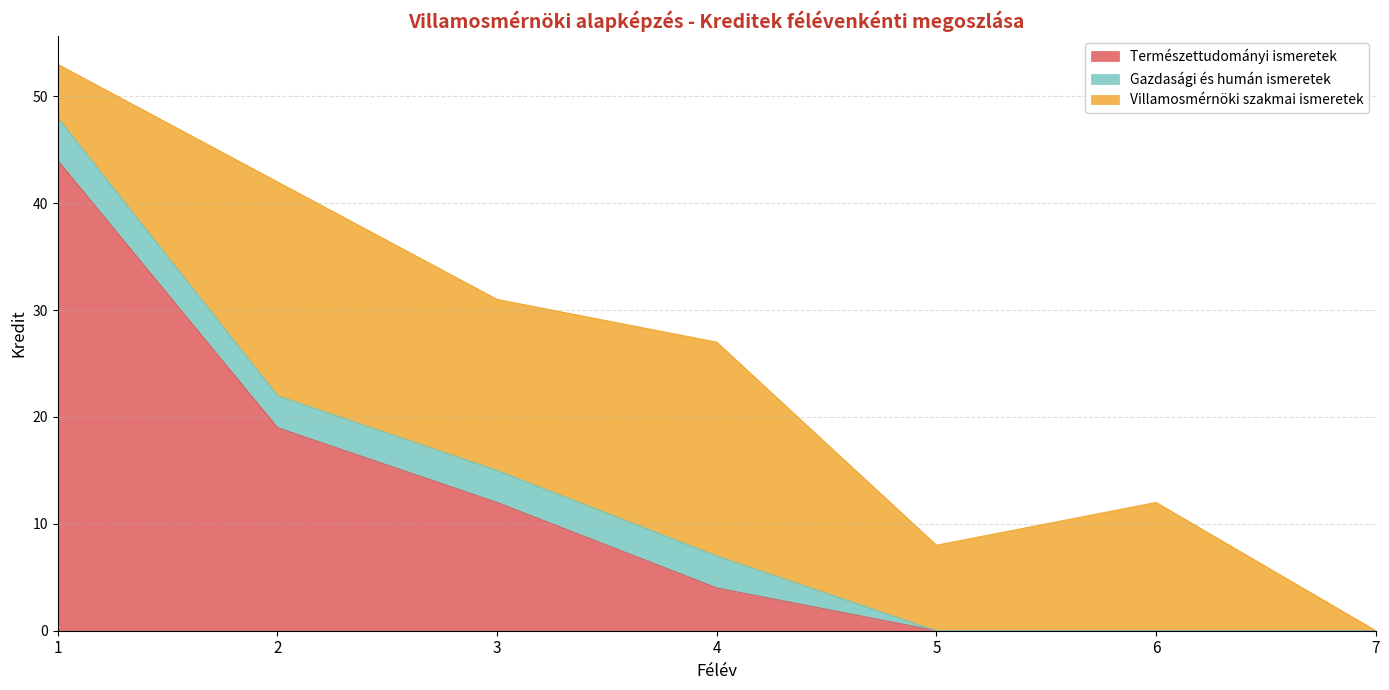

What is the value of the Gazdasági és humán ismeretek point at the 3rd from the left?

3